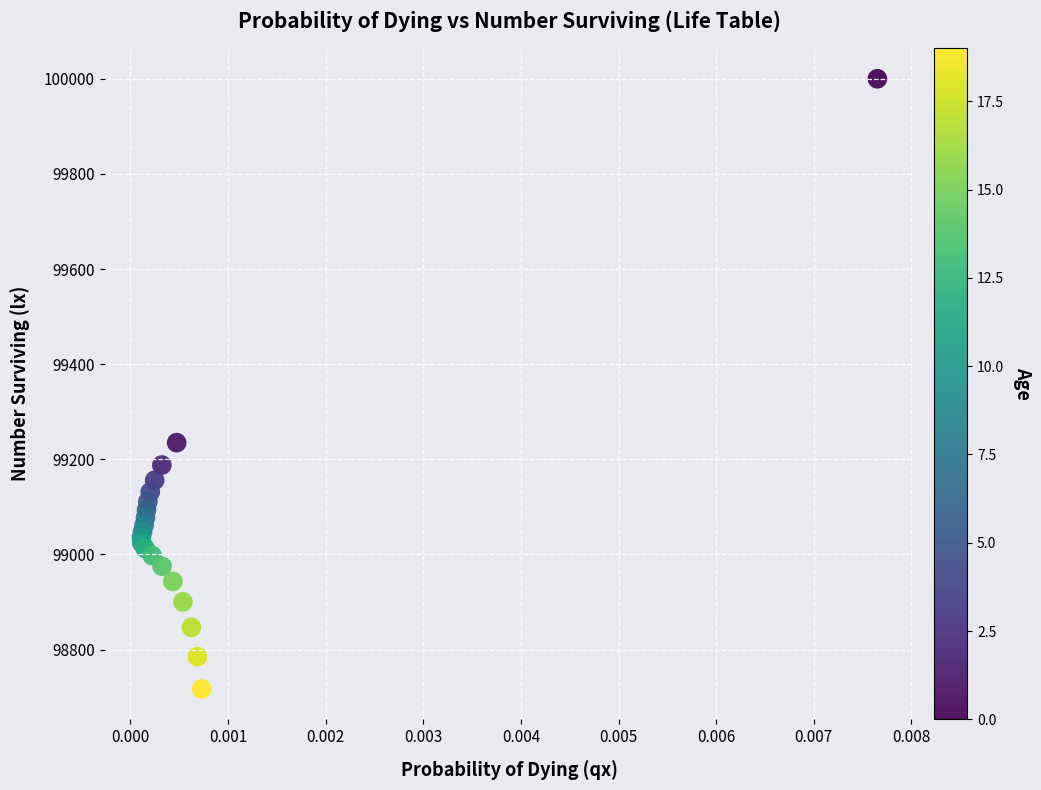

What Y value in the scatter plot is closest to 99358?

99234.9